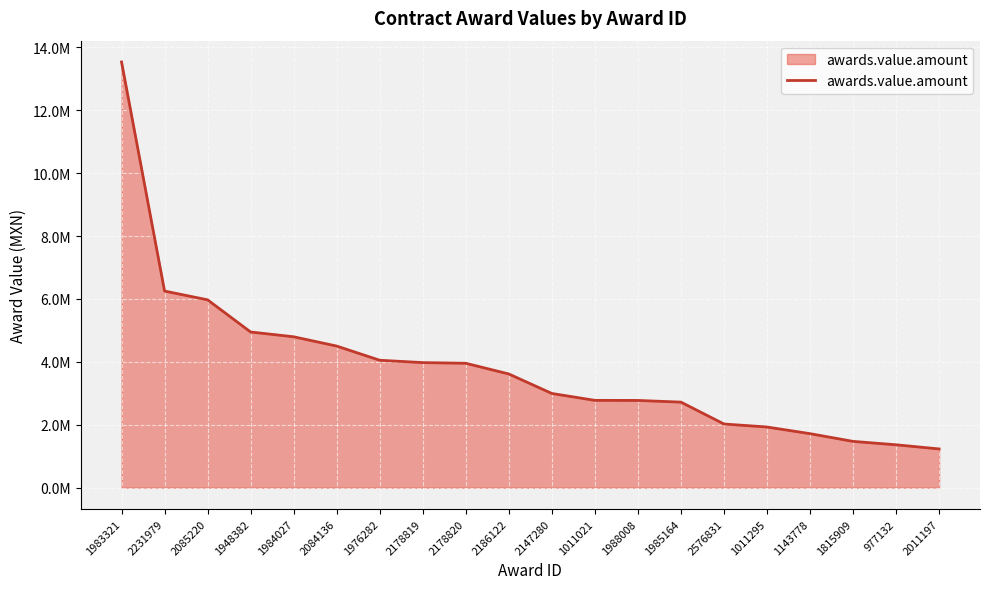

What is the sum of the values at 2178820 and 1011021?

6732116.4